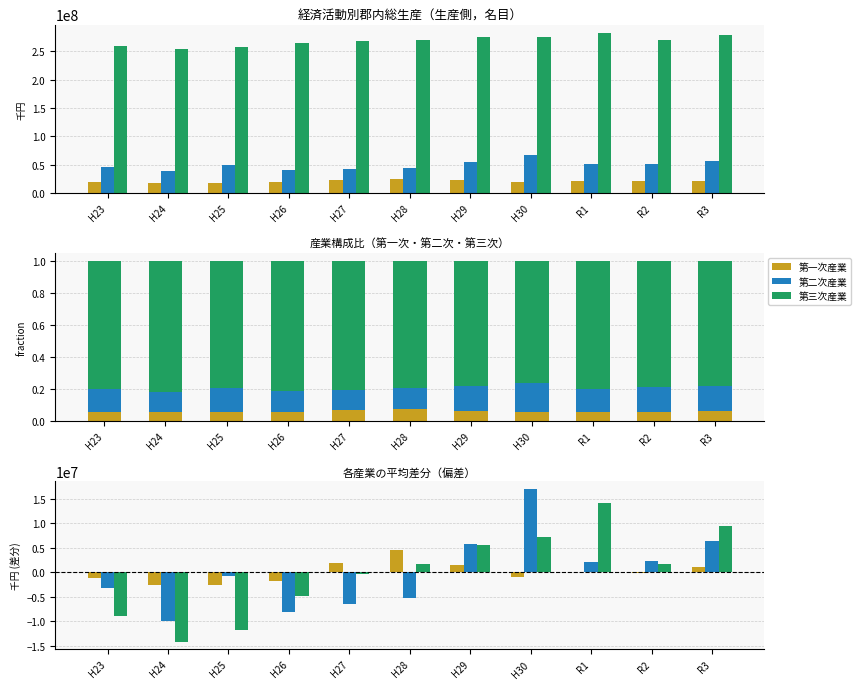

What is the label of the 2nd bar from the left?

H24